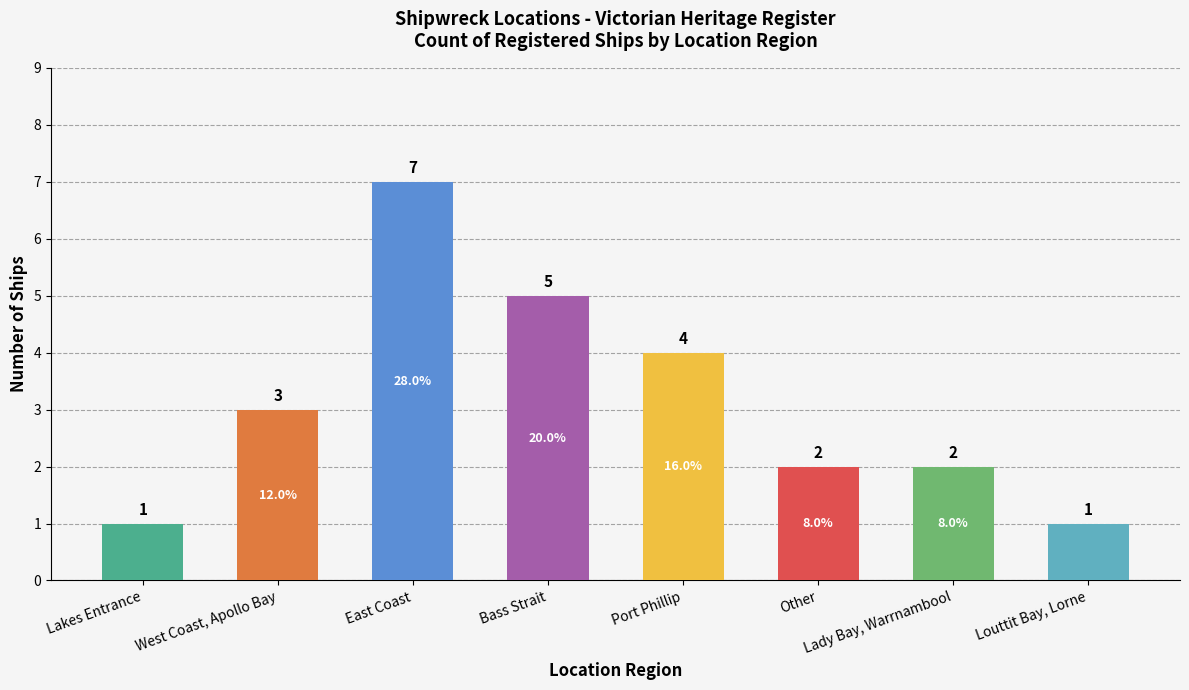

At which category does the chart reach its peak across all series?

East Coast